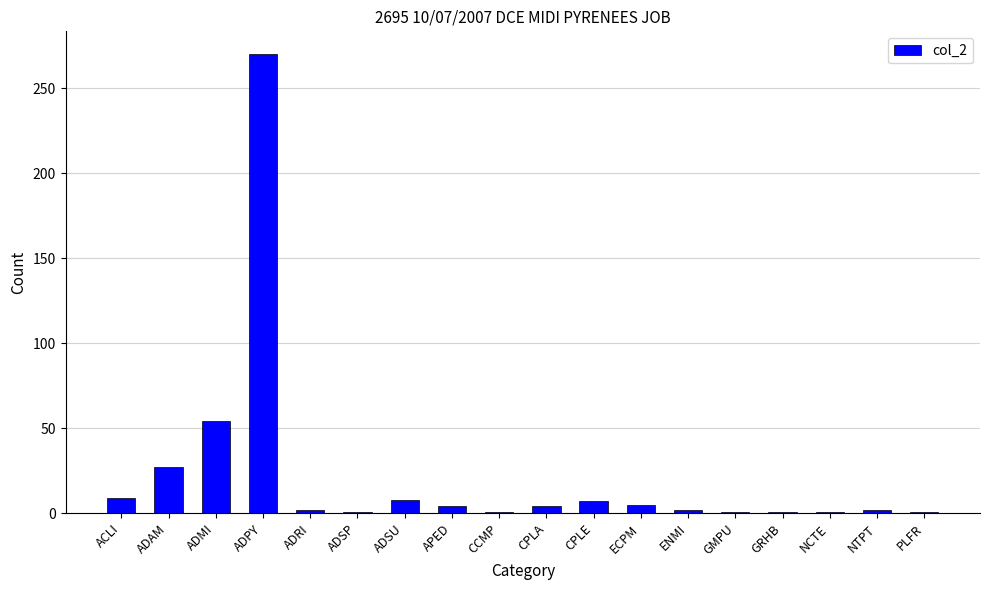

Count the number of data series in this chart.

1